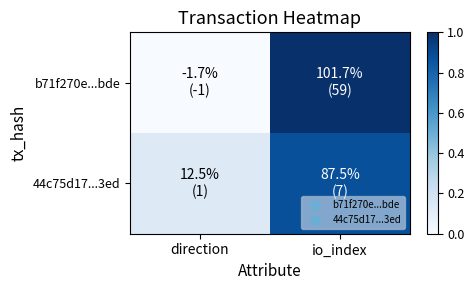

At which category does the chart reach its peak across all series?

io_index